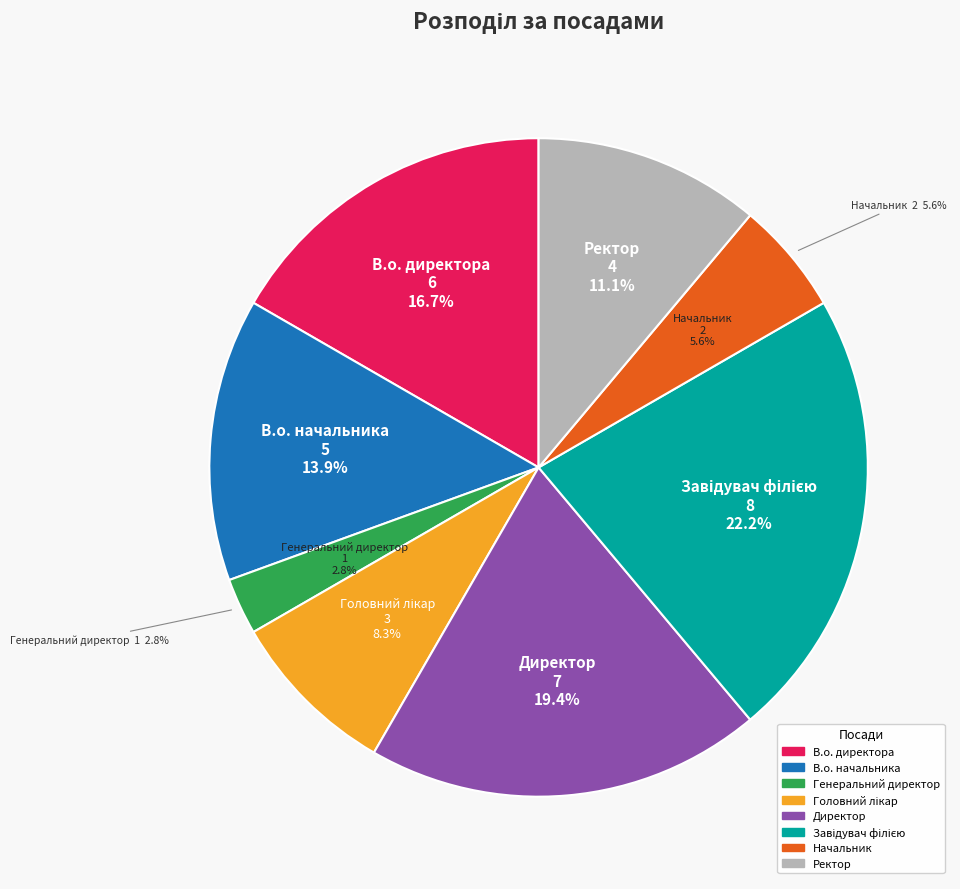

To the nearest percent, what is the average slice percentage?

12%